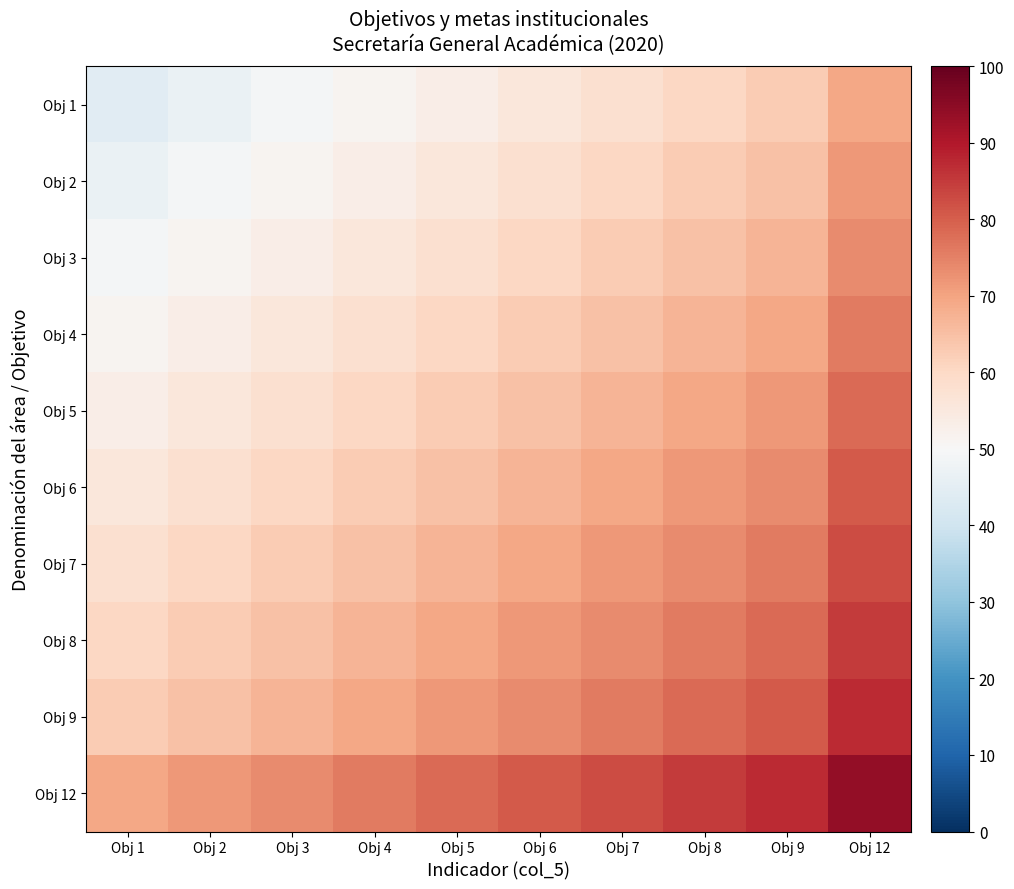

Reading left to right, what are all the values shown in this chart?

Obj 1: Obj 1=44.5	Obj 2=46.8	Obj 3=49.0	Obj 4=51.2	Obj 5=53.5	Obj 6=55.8	Obj 7=58.0	Obj 8=60.2	Obj 9=62.5	Obj 12=69.2
Obj 2: Obj 1=46.8	Obj 2=49.0	Obj 3=51.2	Obj 4=53.5	Obj 5=55.8	Obj 6=58.0	Obj 7=60.2	Obj 8=62.5	Obj 9=64.8	Obj 12=71.5
Obj 3: Obj 1=49.0	Obj 2=51.2	Obj 3=53.5	Obj 4=55.8	Obj 5=58.0	Obj 6=60.2	Obj 7=62.5	Obj 8=64.8	Obj 9=67.0	Obj 12=73.8
Obj 4: Obj 1=51.2	Obj 2=53.5	Obj 3=55.8	Obj 4=58.0	Obj 5=60.2	Obj 6=62.5	Obj 7=64.8	Obj 8=67.0	Obj 9=69.2	Obj 12=76.0
Obj 5: Obj 1=53.5	Obj 2=55.8	Obj 3=58.0	Obj 4=60.2	Obj 5=62.5	Obj 6=64.8	Obj 7=67.0	Obj 8=69.2	Obj 9=71.5	Obj 12=78.2
Obj 6: Obj 1=55.8	Obj 2=58.0	Obj 3=60.2	Obj 4=62.5	Obj 5=64.8	Obj 6=67.0	Obj 7=69.2	Obj 8=71.5	Obj 9=73.8	Obj 12=80.5
Obj 7: Obj 1=58.0	Obj 2=60.2	Obj 3=62.5	Obj 4=64.8	Obj 5=67.0	Obj 6=69.2	Obj 7=71.5	Obj 8=73.8	Obj 9=76.0	Obj 12=82.8
Obj 8: Obj 1=60.2	Obj 2=62.5	Obj 3=64.8	Obj 4=67.0	Obj 5=69.2	Obj 6=71.5	Obj 7=73.8	Obj 8=76.0	Obj 9=78.2	Obj 12=85.0
Obj 9: Obj 1=62.5	Obj 2=64.8	Obj 3=67.0	Obj 4=69.2	Obj 5=71.5	Obj 6=73.8	Obj 7=76.0	Obj 8=78.2	Obj 9=80.5	Obj 12=87.2
Obj 12: Obj 1=69.2	Obj 2=71.5	Obj 3=73.8	Obj 4=76.0	Obj 5=78.2	Obj 6=80.5	Obj 7=82.8	Obj 8=85.0	Obj 9=87.2	Obj 12=94.0